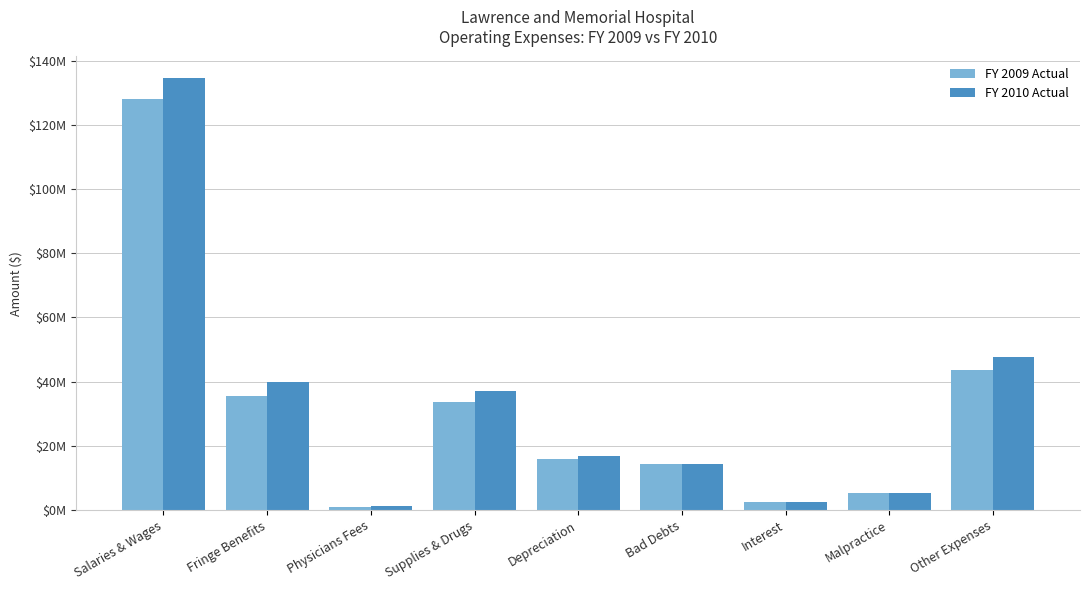

What is the average value of the FY 2010 Actual series?

33294326